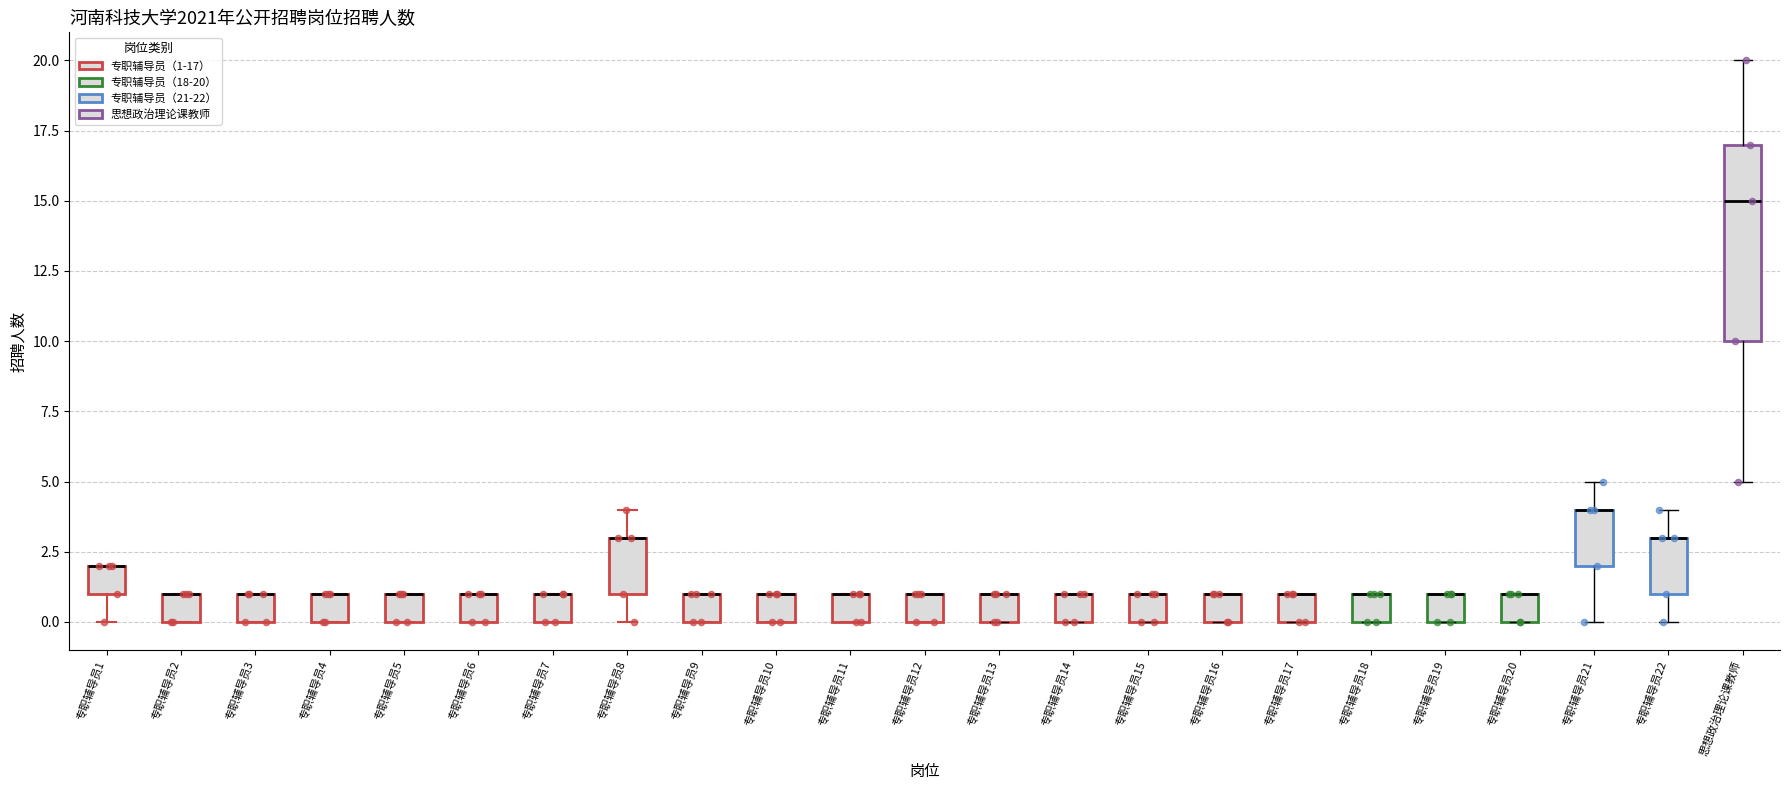

Reading left to right, transcribe this box plot: for each box, give where its median line is, the range the box spans, and where its two whiskers end, as read against the y-axis. The values are not printed on the chart, so give them approximately, as read against the axis.

专职辅导员1: median 2 (drawn on the box's upper edge), box 1 to 2, whiskers 0 to 2
专职辅导员2: median 1 (drawn on the box's upper edge), box 0 to 1, whiskers 0 to 1
专职辅导员3: median 1 (drawn on the box's upper edge), box 0 to 1, whiskers 0 to 1
专职辅导员4: median 1 (drawn on the box's upper edge), box 0 to 1, whiskers 0 to 1
专职辅导员5: median 1 (drawn on the box's upper edge), box 0 to 1, whiskers 0 to 1
专职辅导员6: median 1 (drawn on the box's upper edge), box 0 to 1, whiskers 0 to 1
专职辅导员7: median 1 (drawn on the box's upper edge), box 0 to 1, whiskers 0 to 1
专职辅导员8: median 3 (drawn on the box's upper edge), box 1 to 3, whiskers 0 to 4
专职辅导员9: median 1 (drawn on the box's upper edge), box 0 to 1, whiskers 0 to 1
专职辅导员10: median 1 (drawn on the box's upper edge), box 0 to 1, whiskers 0 to 1
专职辅导员11: median 1 (drawn on the box's upper edge), box 0 to 1, whiskers 0 to 1
专职辅导员12: median 1 (drawn on the box's upper edge), box 0 to 1, whiskers 0 to 1
专职辅导员13: median 1 (drawn on the box's upper edge), box 0 to 1, whiskers 0 to 1
专职辅导员14: median 1 (drawn on the box's upper edge), box 0 to 1, whiskers 0 to 1
专职辅导员15: median 1 (drawn on the box's upper edge), box 0 to 1, whiskers 0 to 1
专职辅导员16: median 1 (drawn on the box's upper edge), box 0 to 1, whiskers 0 to 1
专职辅导员17: median 1 (drawn on the box's upper edge), box 0 to 1, whiskers 0 to 1
专职辅导员18: median 1 (drawn on the box's upper edge), box 0 to 1, whiskers 0 to 1
专职辅导员19: median 1 (drawn on the box's upper edge), box 0 to 1, whiskers 0 to 1
专职辅导员20: median 1 (drawn on the box's upper edge), box 0 to 1, whiskers 0 to 1
专职辅导员21: median 4 (drawn on the box's upper edge), box 2 to 4, whiskers 0 to 5
专职辅导员22: median 3 (drawn on the box's upper edge), box 1 to 3, whiskers 0 to 4
思想政治理论课教师: median 15, box 10 to 17, whiskers 5 to 20